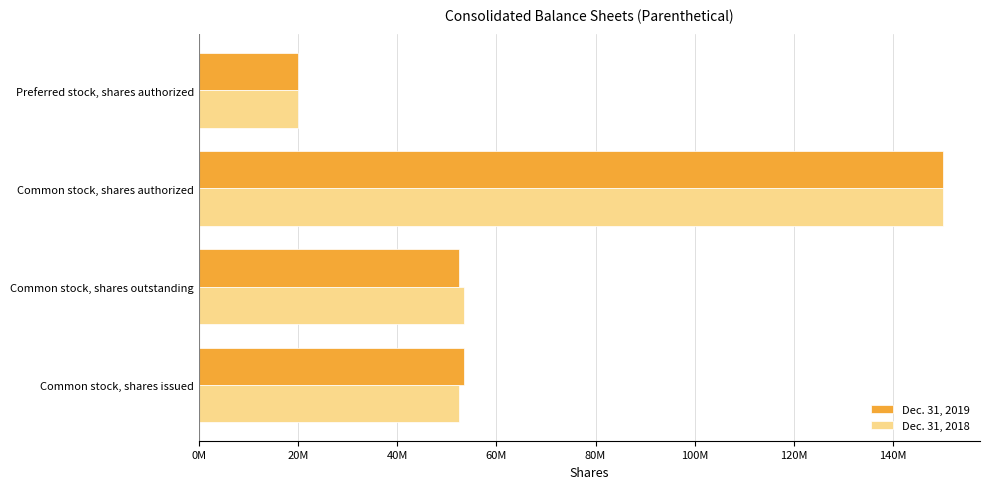

What is the difference between the second highest and second lowest values in the Dec. 31, 2019 series?

1072019